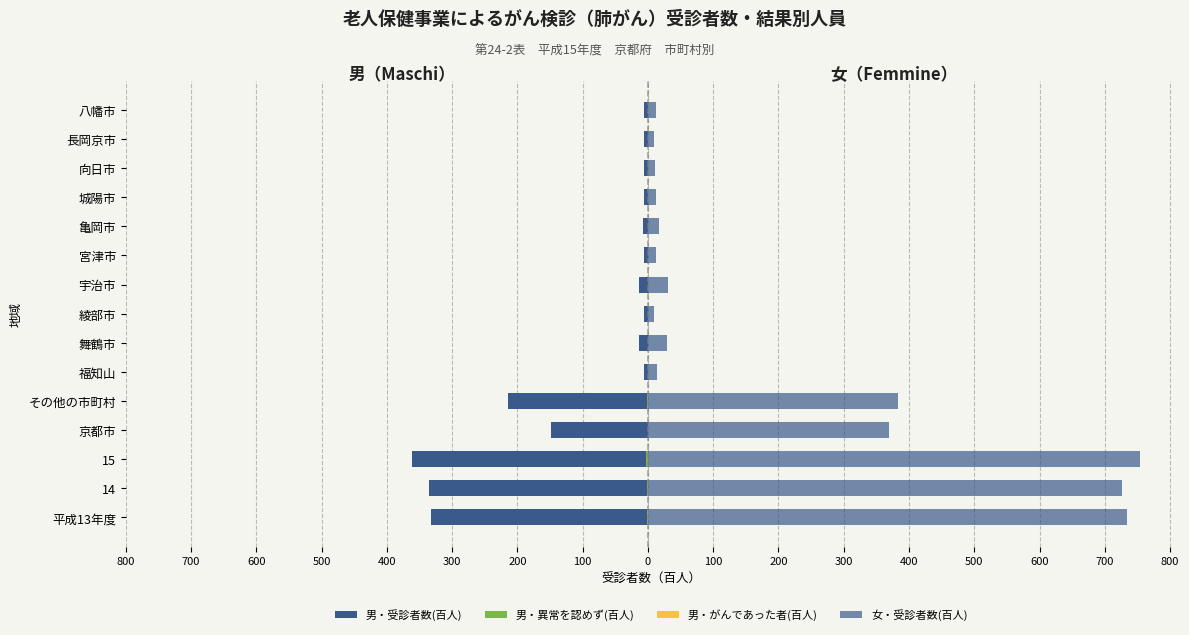

What is the sum of all 女・受診者数(百人) values?

3125.3